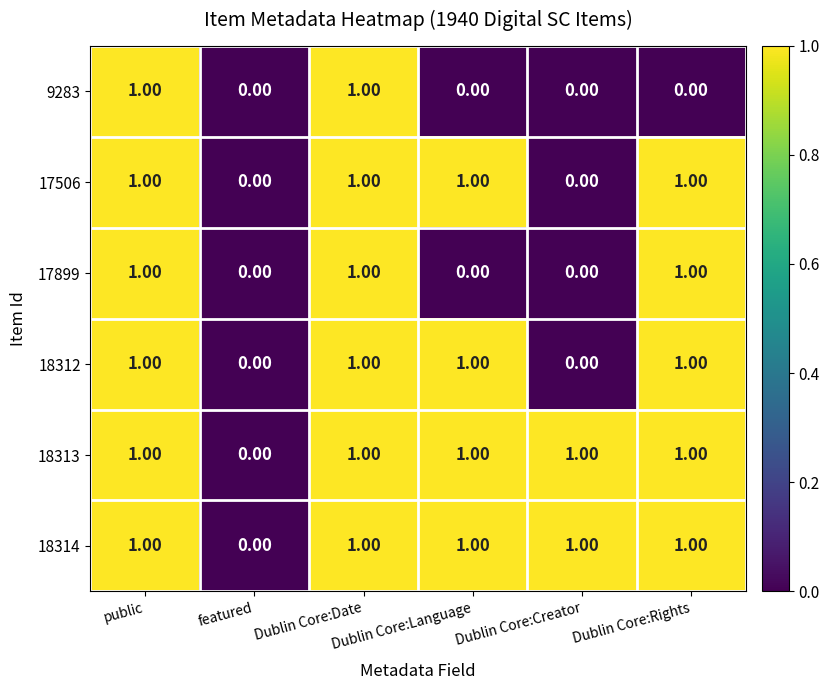

What is the sum of all 17506 values?

4